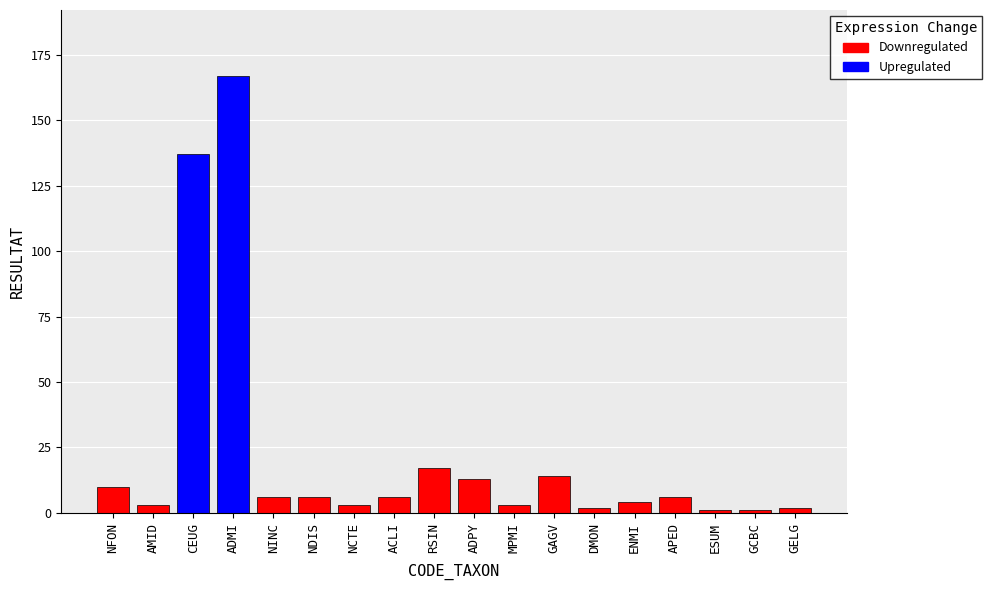

What is the sum of the values at RSIN and ESUM?

18